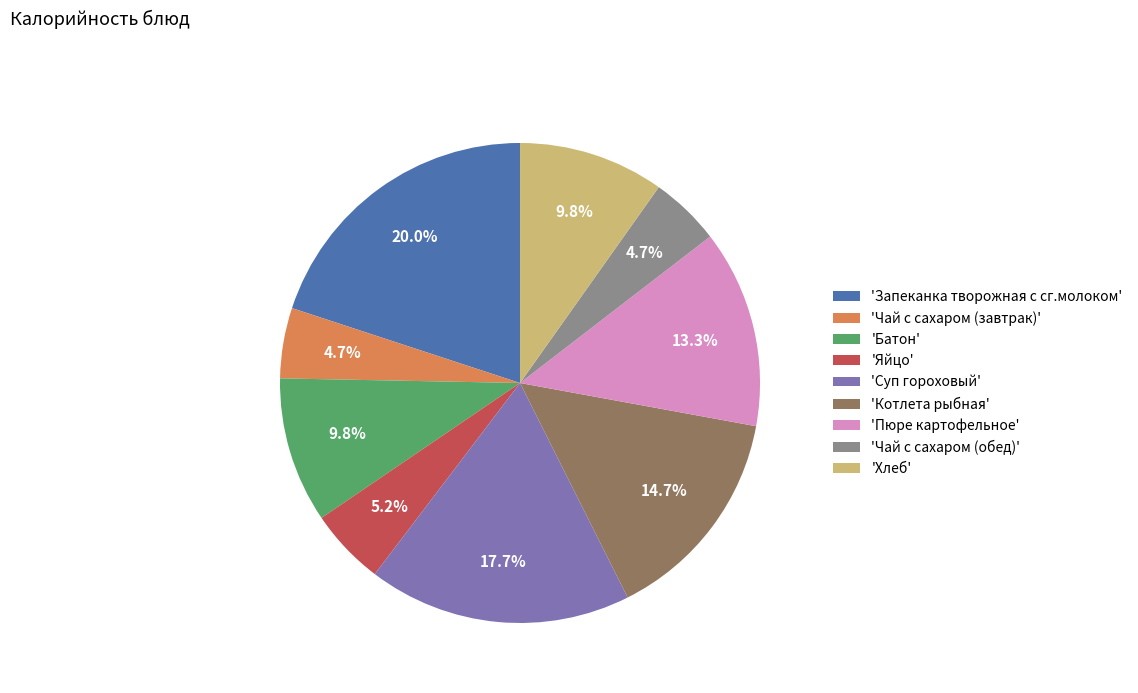

Does any single category account for the majority?

No